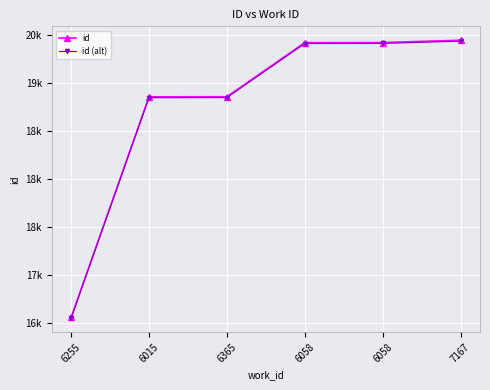

What are all the series names shown in the legend?

id, id (alt)